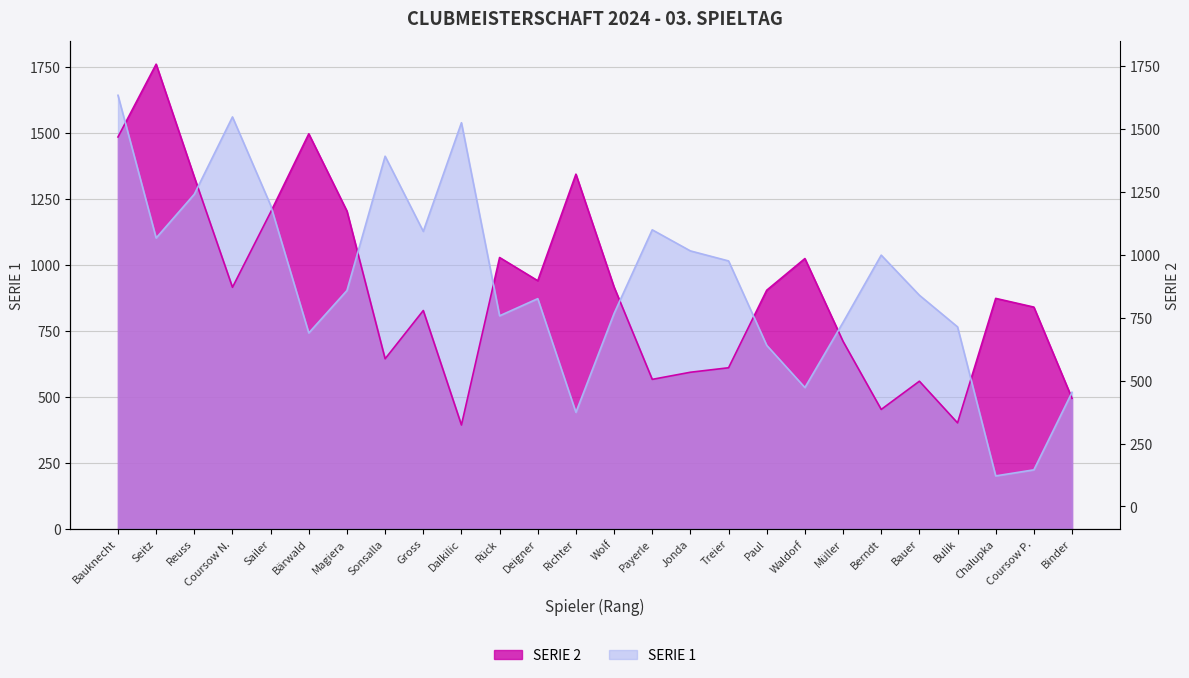

True or false: SERIE 2 has more than 0 points higher than both neighbors.

True